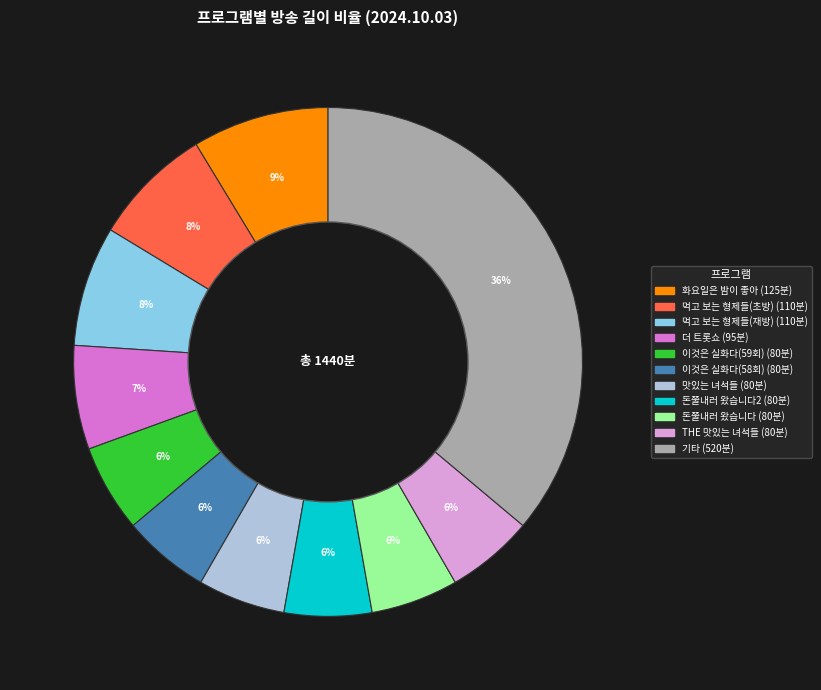

To the nearest percent, what is the average slice percentage?

9%